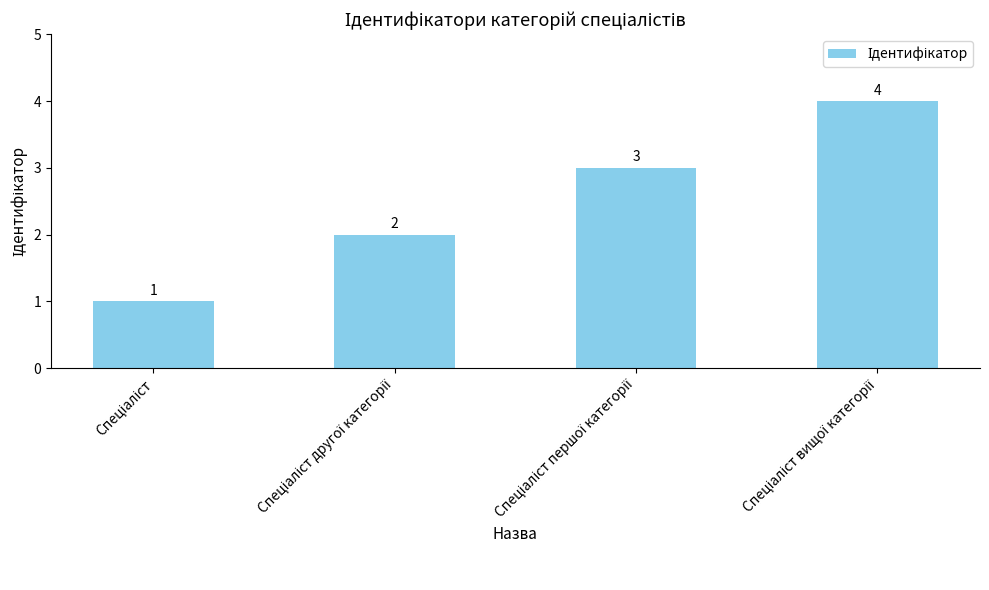

What is the difference between the maximum and minimum values?

3